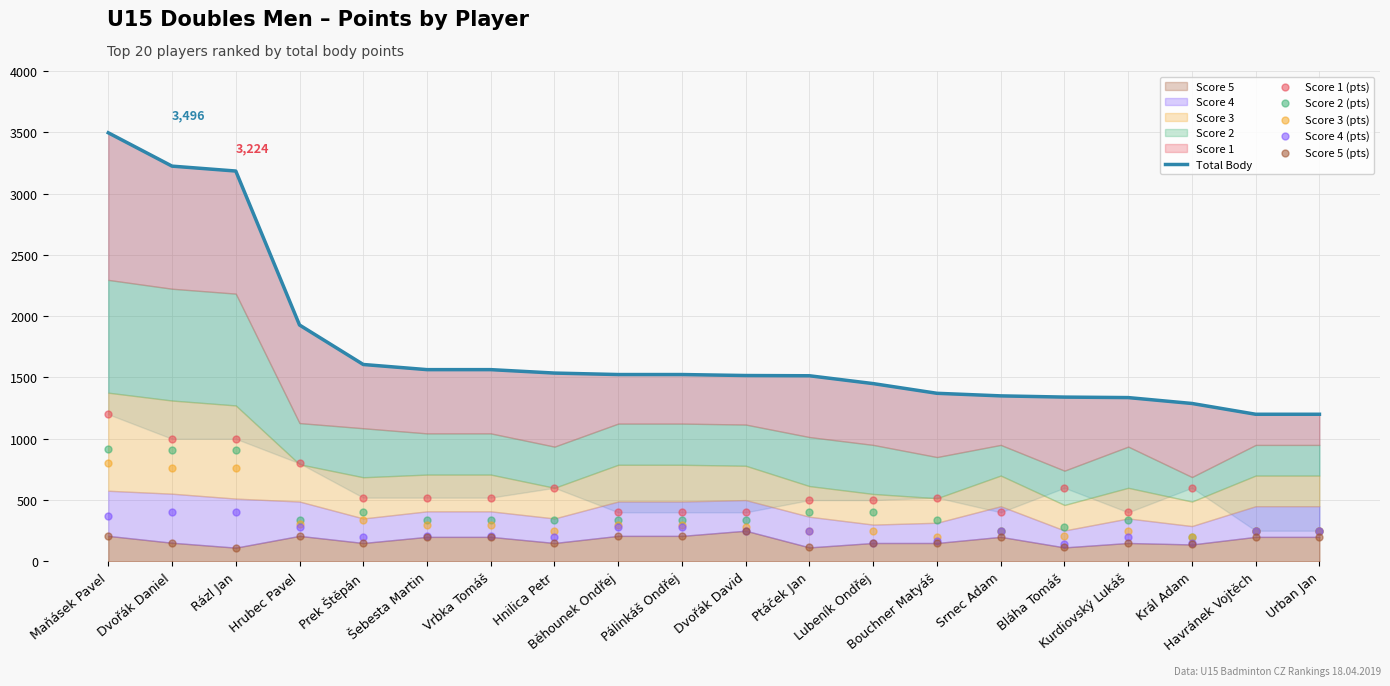

What is the total value across all series at Šebesta Martin?

3128